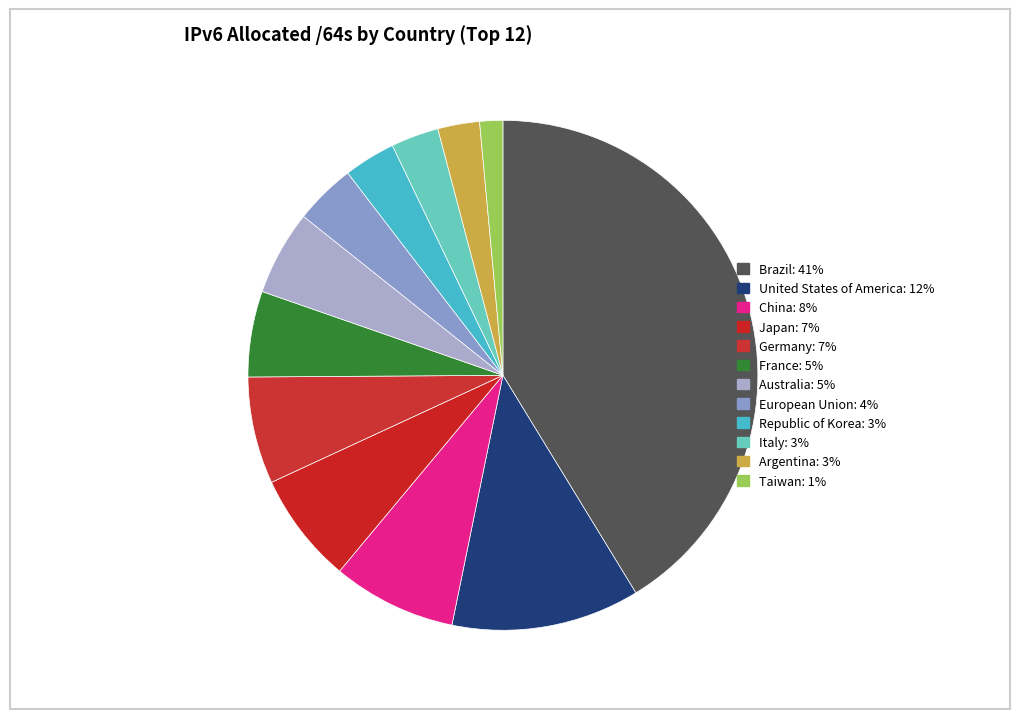

How many segments does this pie chart have?

12